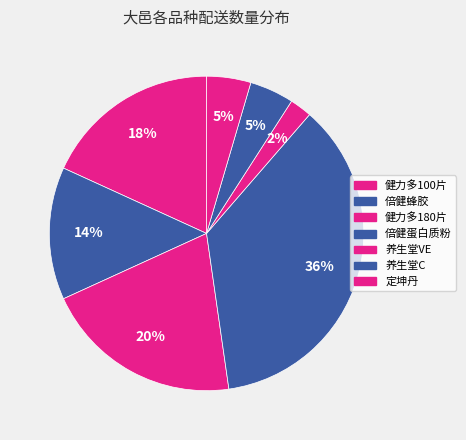

Count the number of slices in the pie.

7